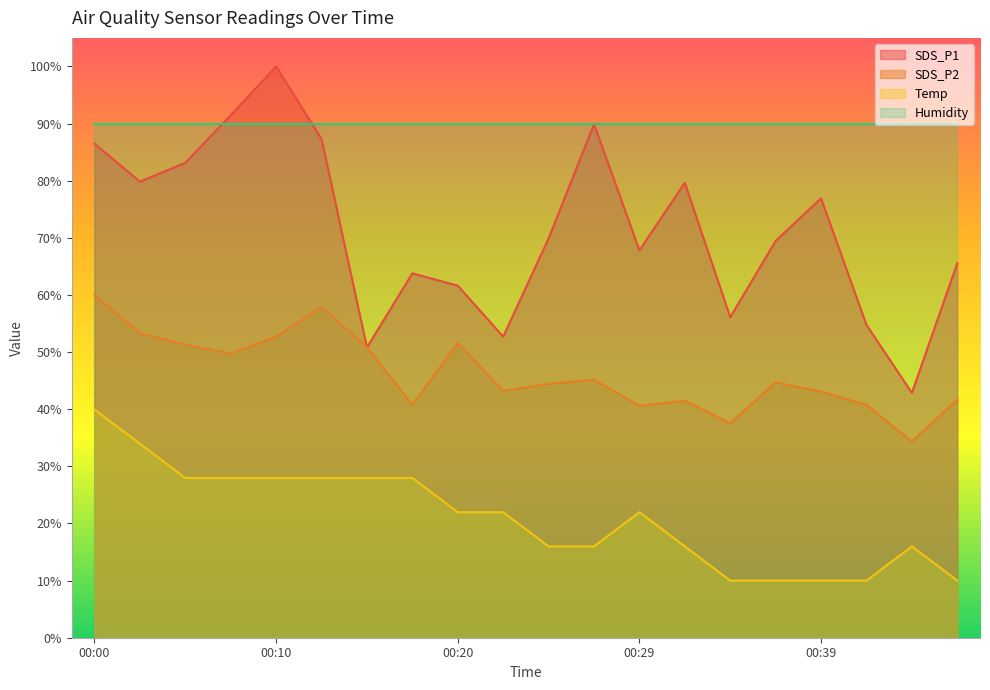

True or false: Temp and SDS_P1 intersect in this chart.

False